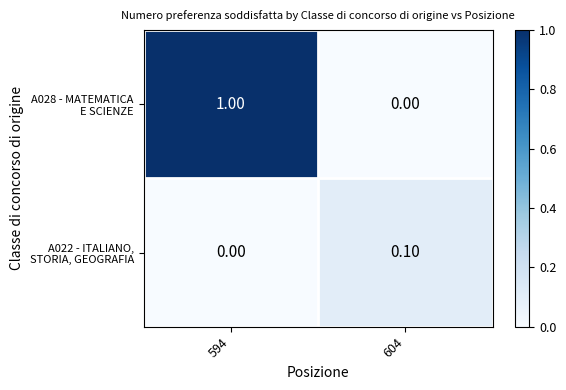

What is the spread (max minus min) of values at 594?

1.0